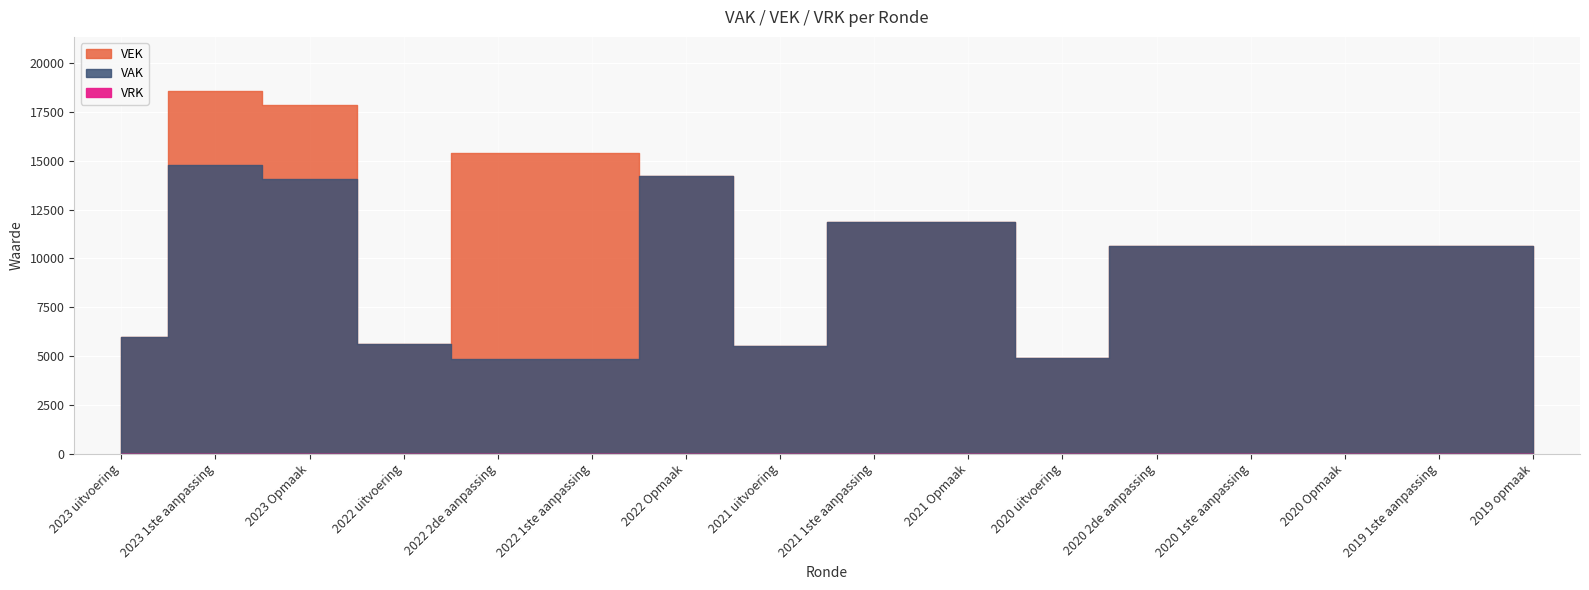

True or false: VEK and VAK cross at least once.

False